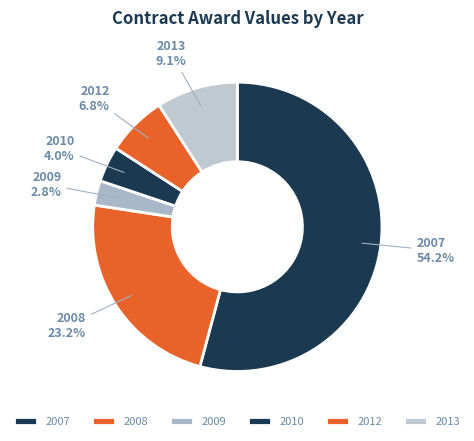

Which slice is the largest?

2007